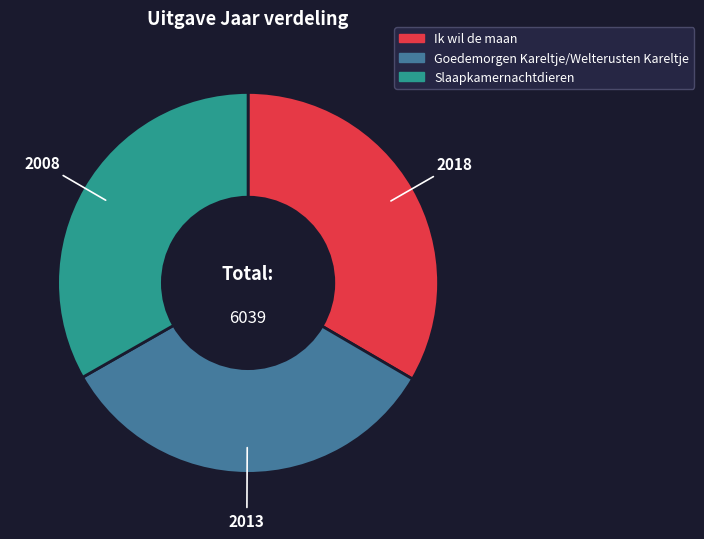

True or false: Ik wil de maan accounts for 47% of the total.

False